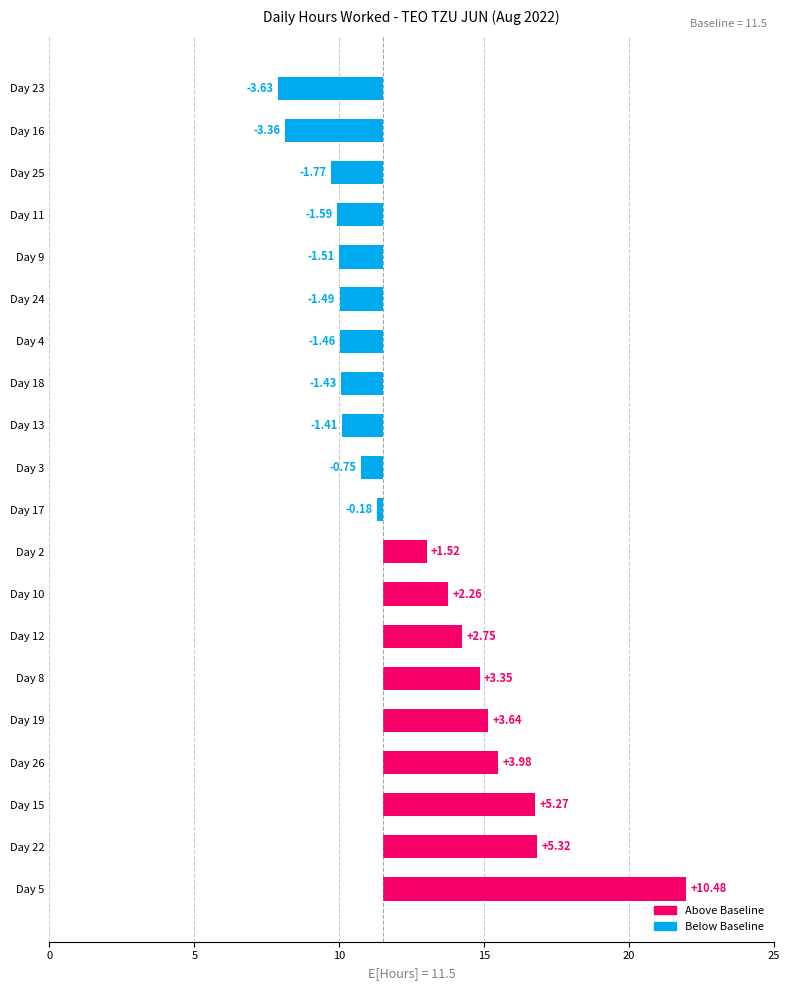

What is the average value?

1.0